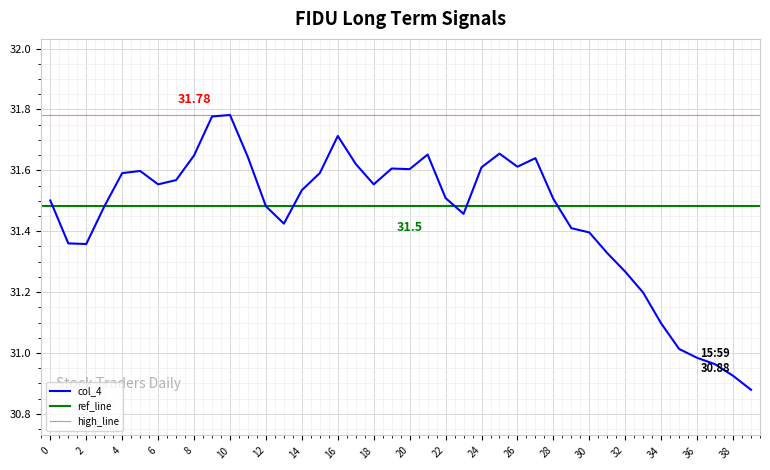

Where is the first local minimum?

2